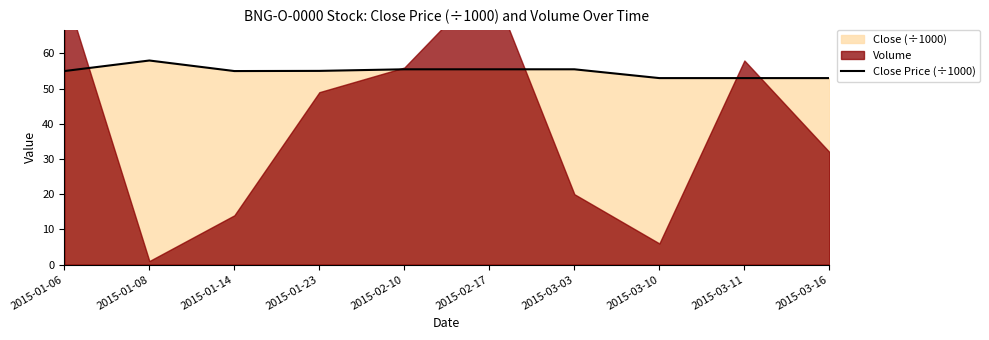

Which has a higher value, 2015-03-16 or 2015-01-23?

2015-01-23